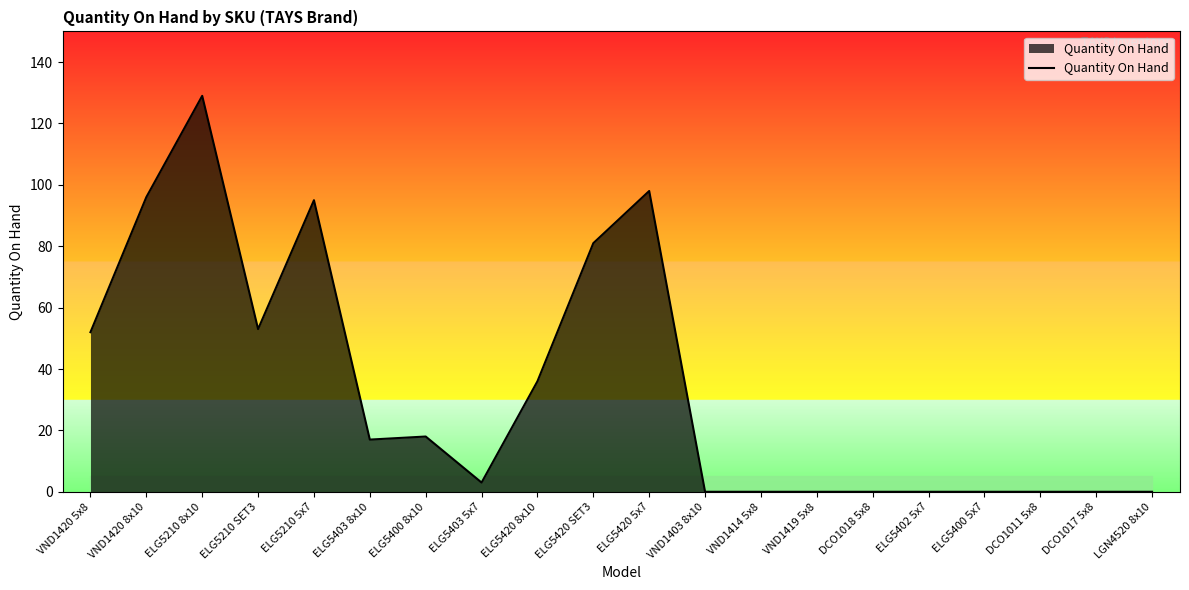

Read the value at ELG5210 5x7, to the nearest 5.

95